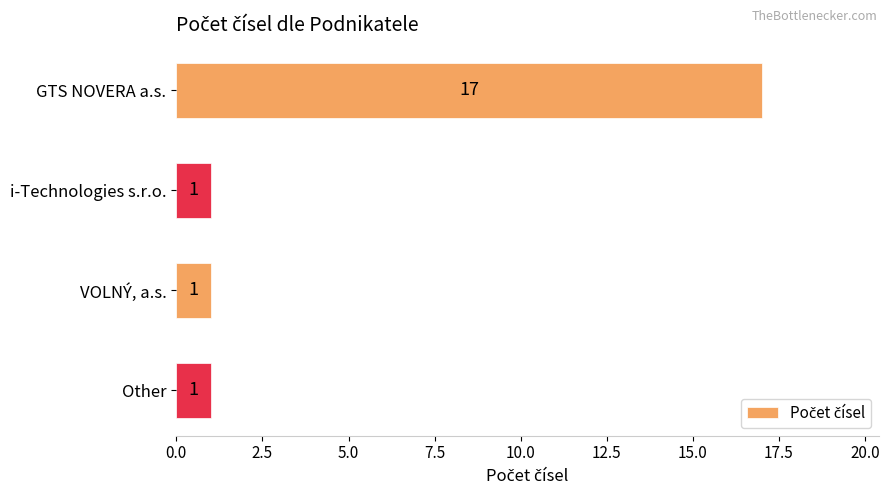

What is the average value?

5